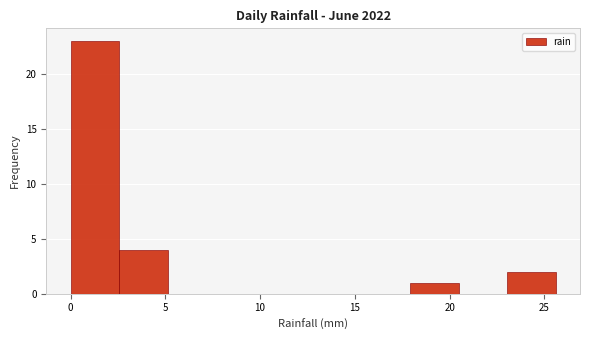

What is the height of the bar covering 18.0 to 20.5 on the x-axis? Neither the bar edges nor the heights are printed on the chart, so give them approximately, as read against the axes.

1